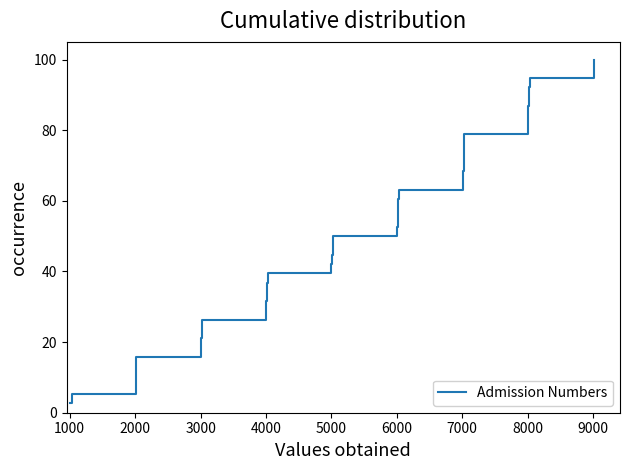

What is the smallest value displayed?

2.6